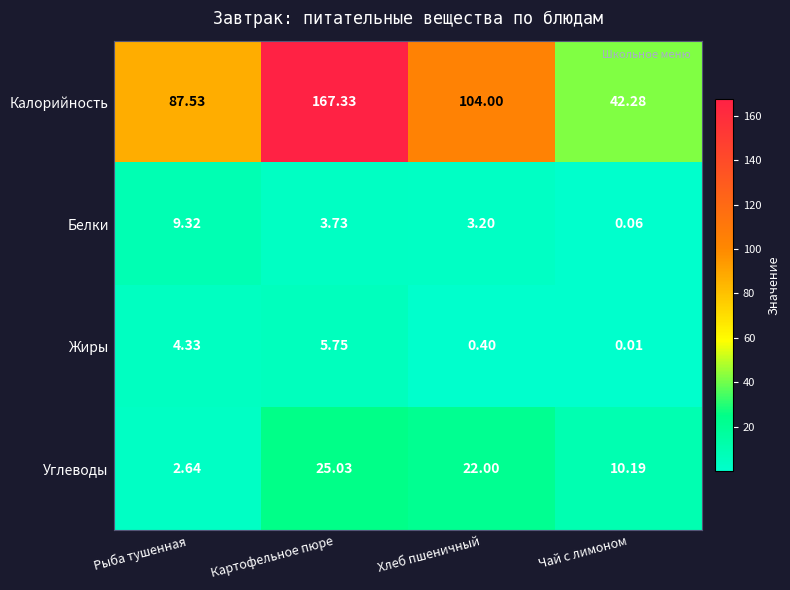

Which label corresponds to the largest value in the chart?

Картофельное пюре